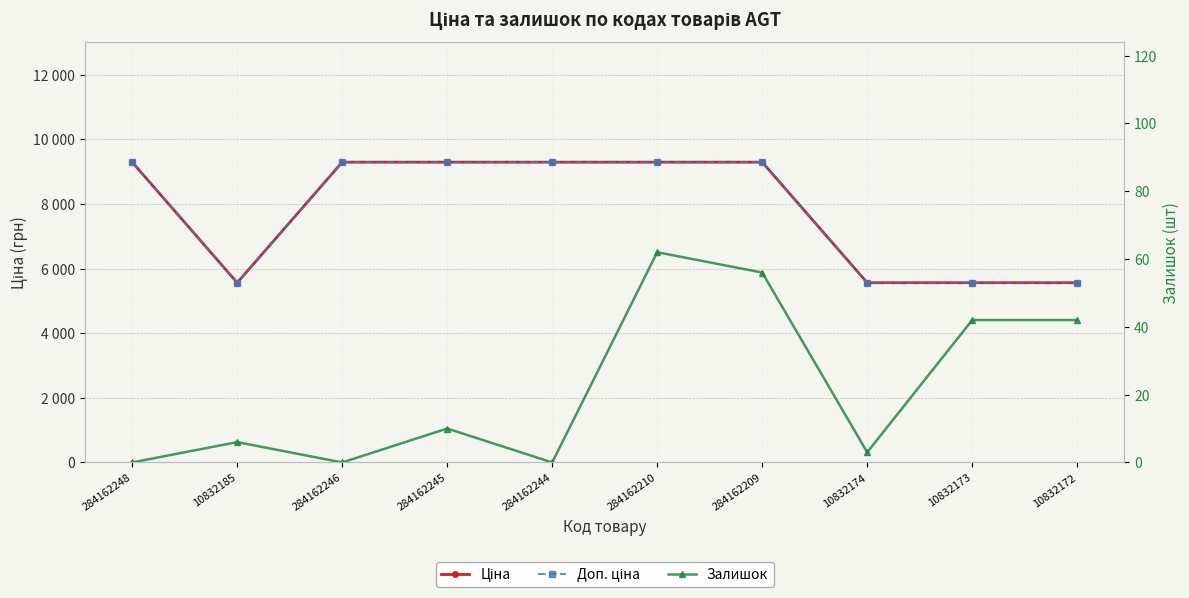

At 10832174, list the series in order from smallest to largest.

Залишок, Ціна, Доп. ціна